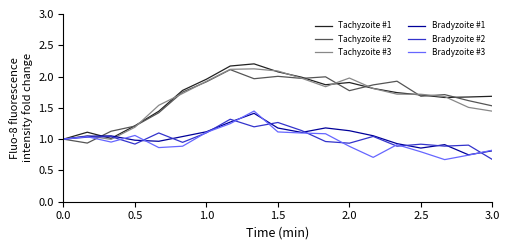

What is the maximum value for Tachyzoite #2?

2.1